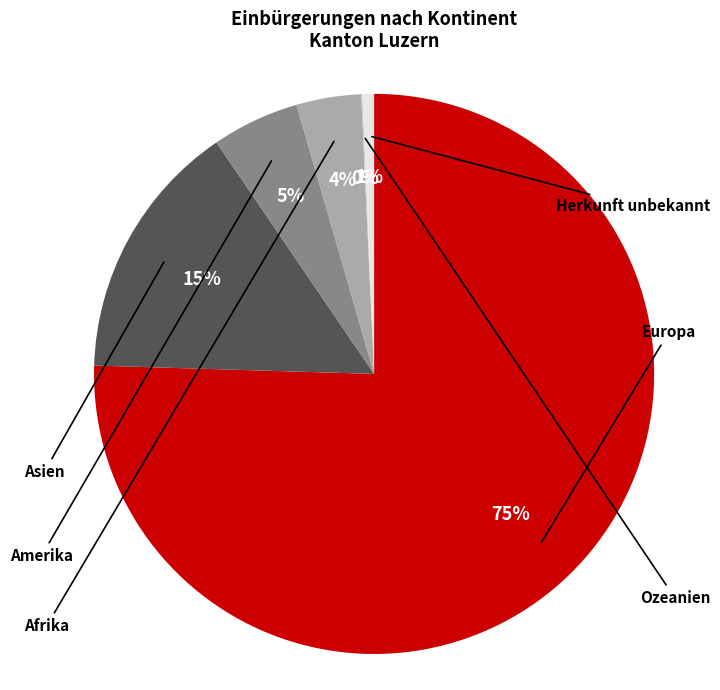

The Europa slice represents 90% of the pie. True or false?

False